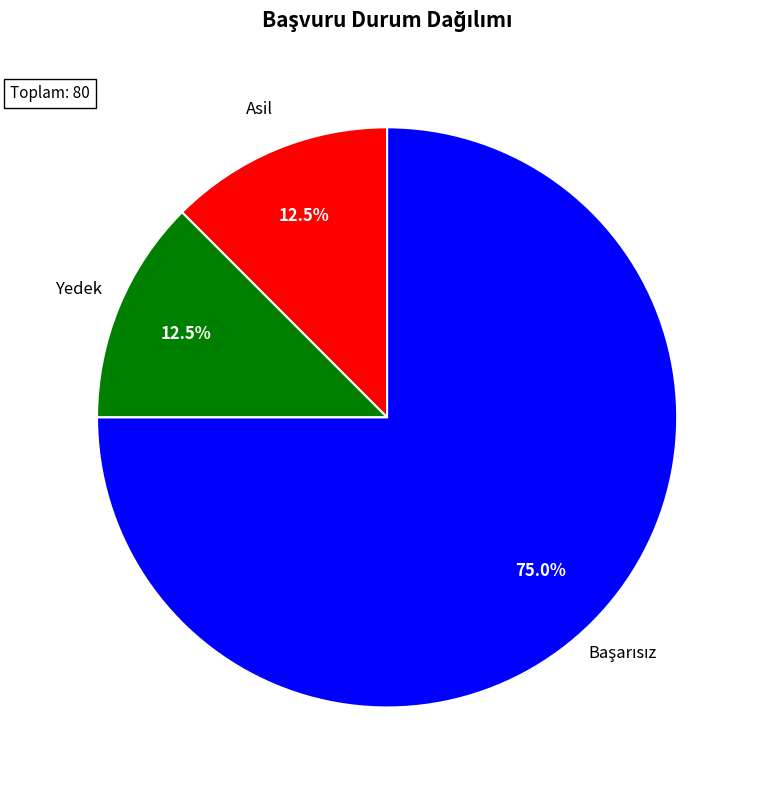

Which slice represents more than half of the pie?

Başarısız